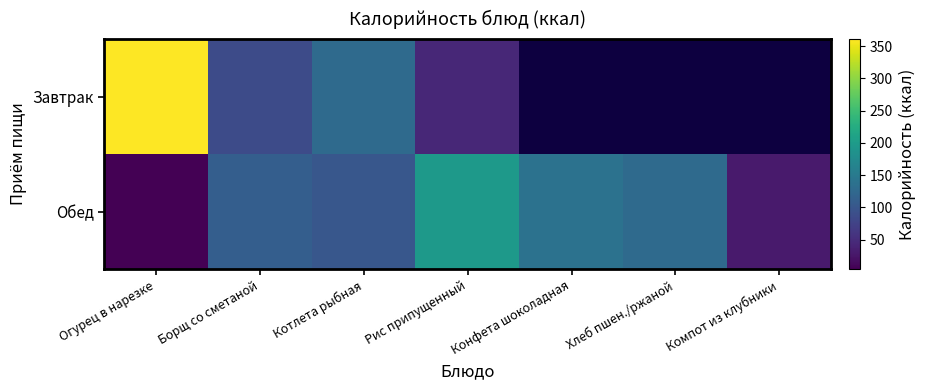

Rank the series by their average value, from highest to lowest.

Завтрак, Обед